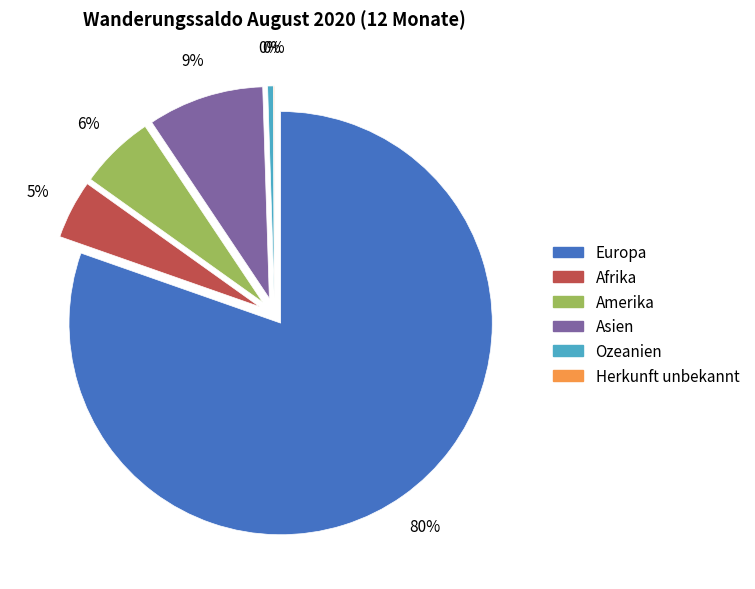

Combined, do Ozeanien and Europa account for over 50%?

Yes